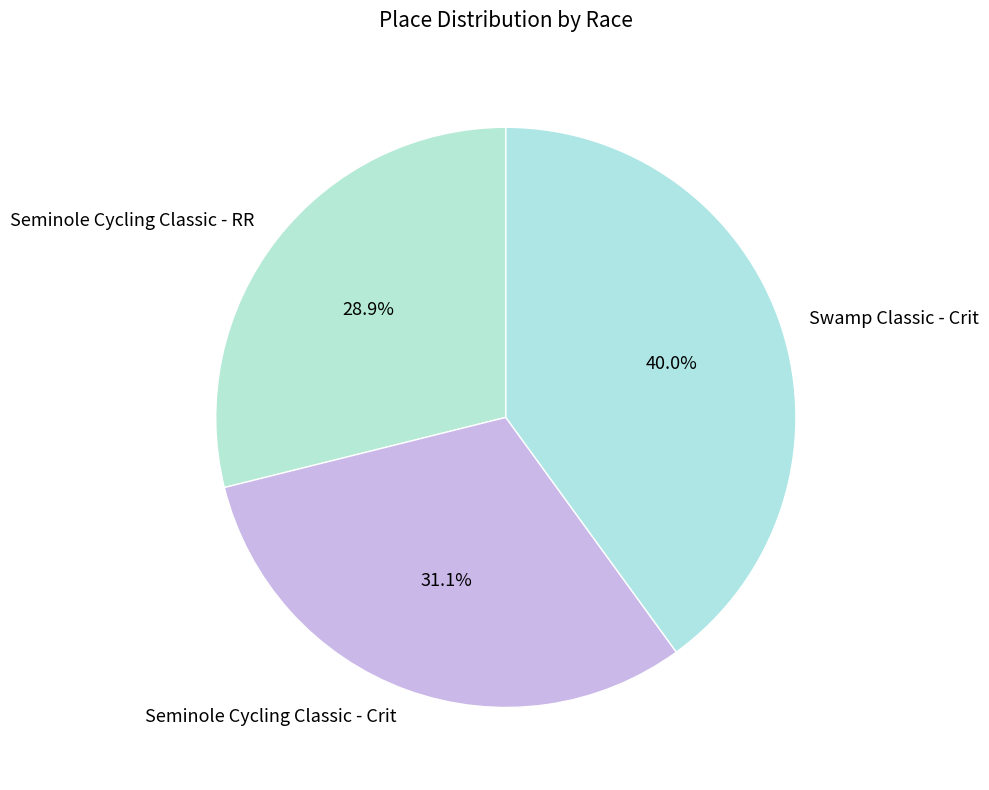

The Seminole Cycling Classic - RR slice represents 29% of the pie. True or false?

True